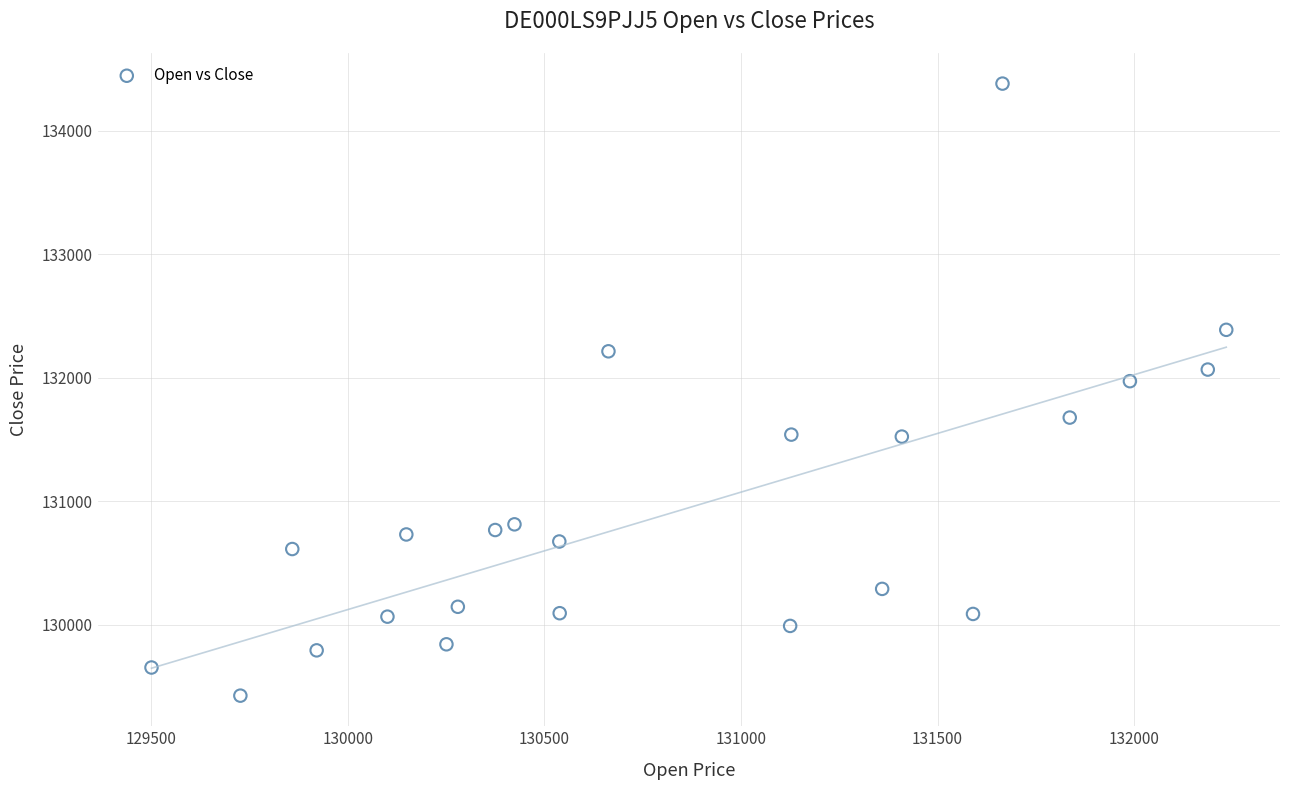

What Y value in the scatter plot is closest to 131904?

131973